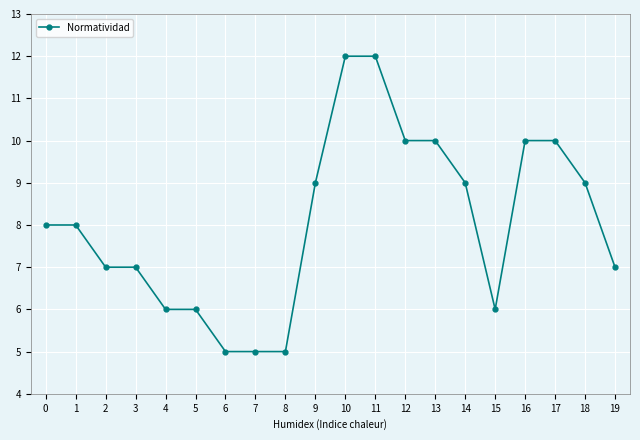

What is the sum of the values at 5 and 4?

12